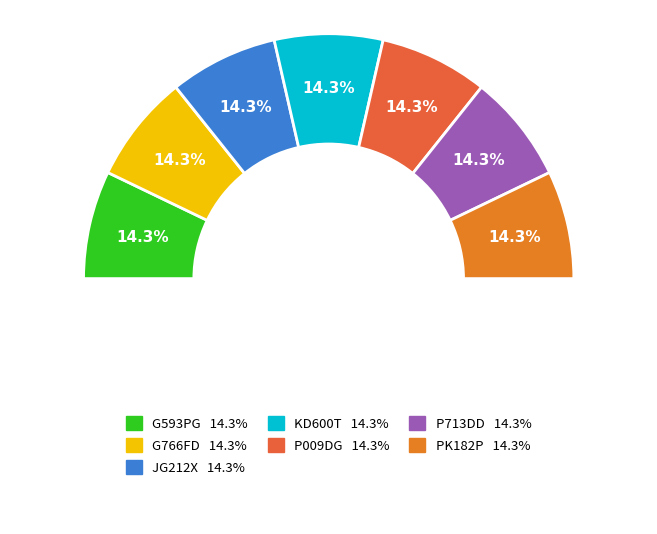

Rank the categories by value from lowest to highest.

KD600T, G766FD, G593PG, PK182P, JG212X, P713DD, P009DG